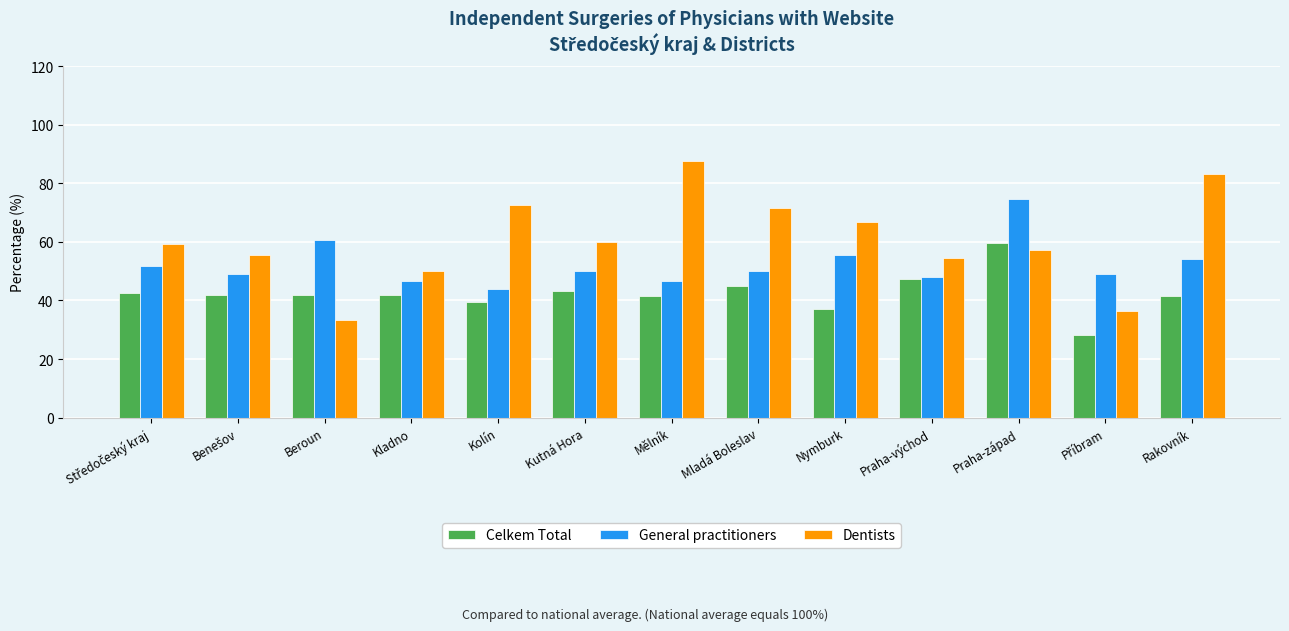

What are all the series names shown in the legend?

Celkem Total, General practitioners, Dentists